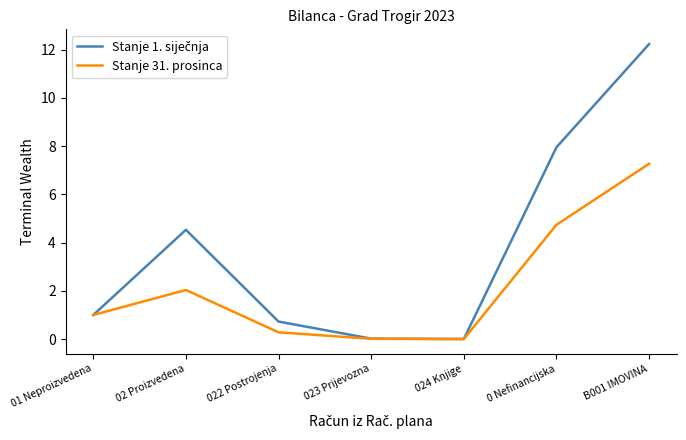

The value of Stanje 31. prosinca at 01 Neproizvedena is 1.0. True or false?

True